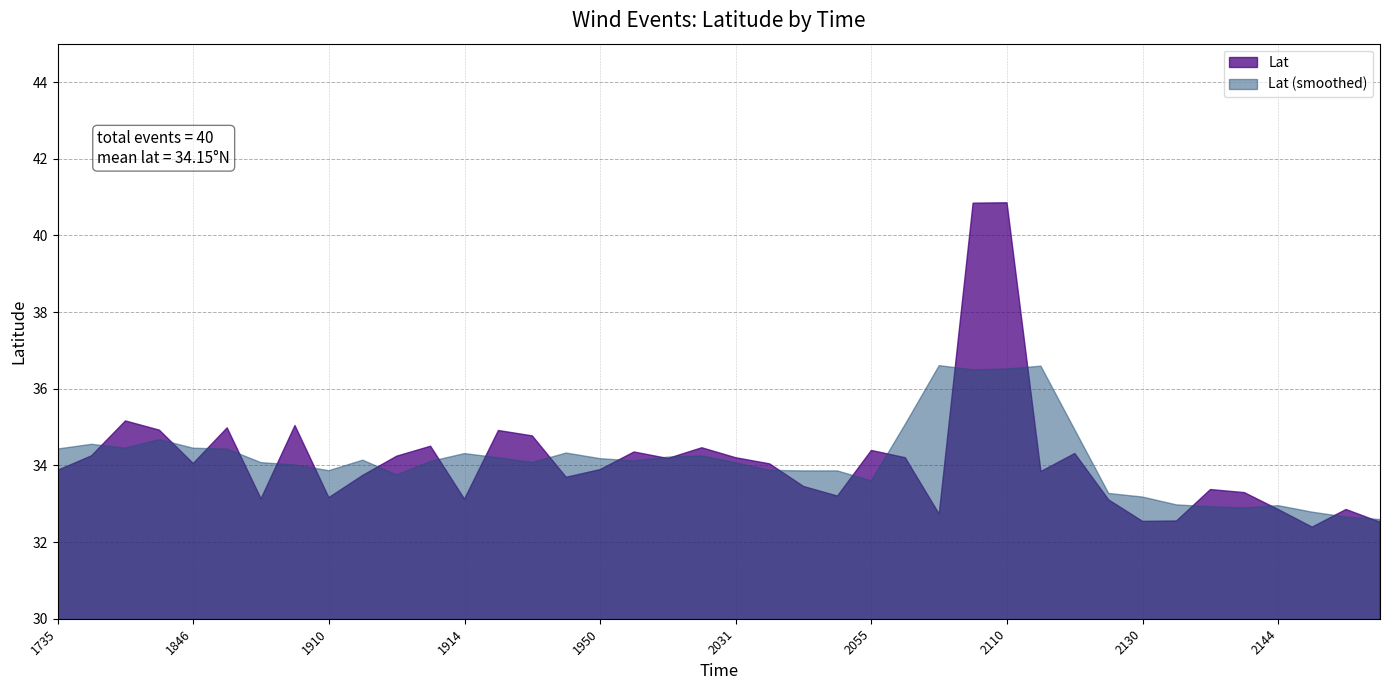

What is the maximum value shown in the chart?

40.9